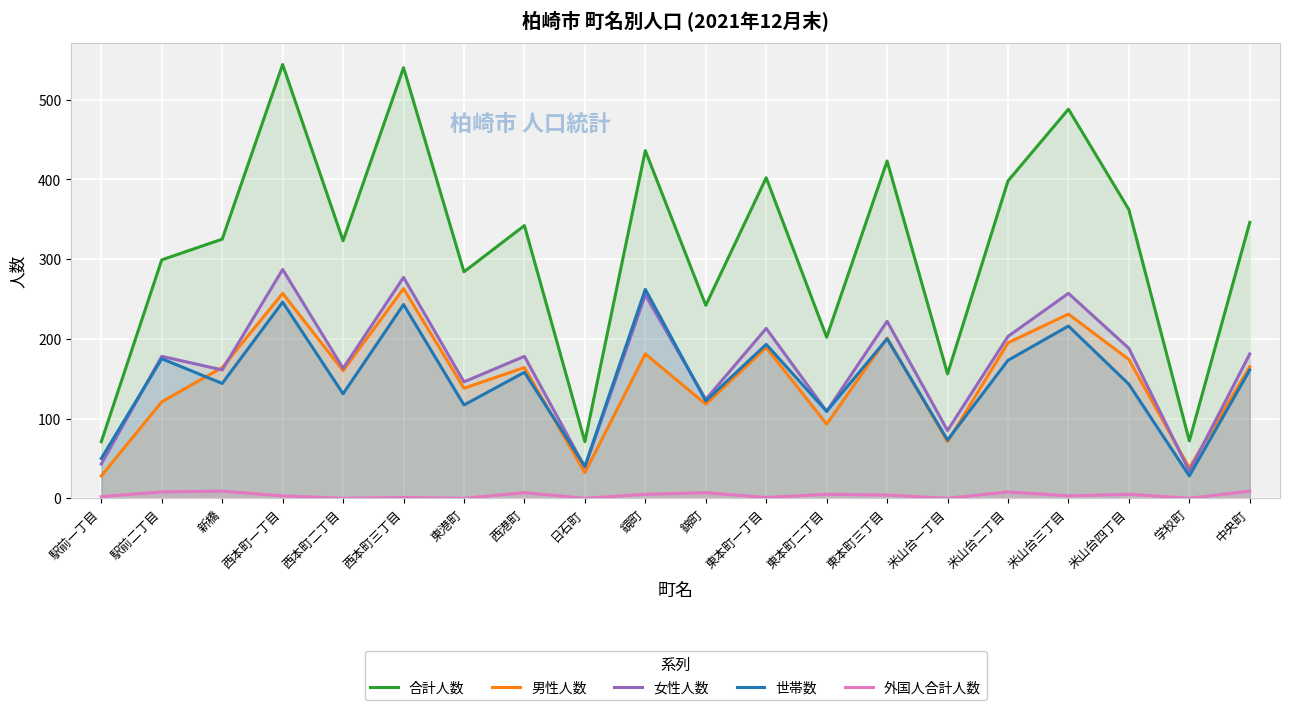

How many values in the 男性人数 series exceed 164?

9